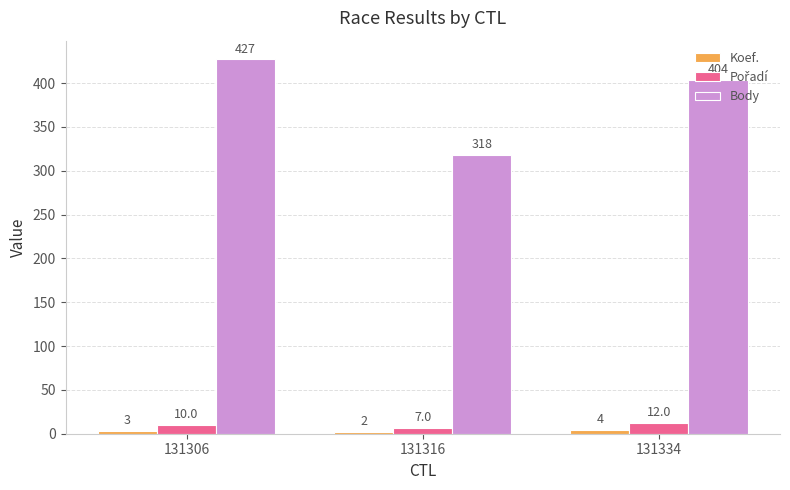

Is it true that Body equals 427 at 131306?

True